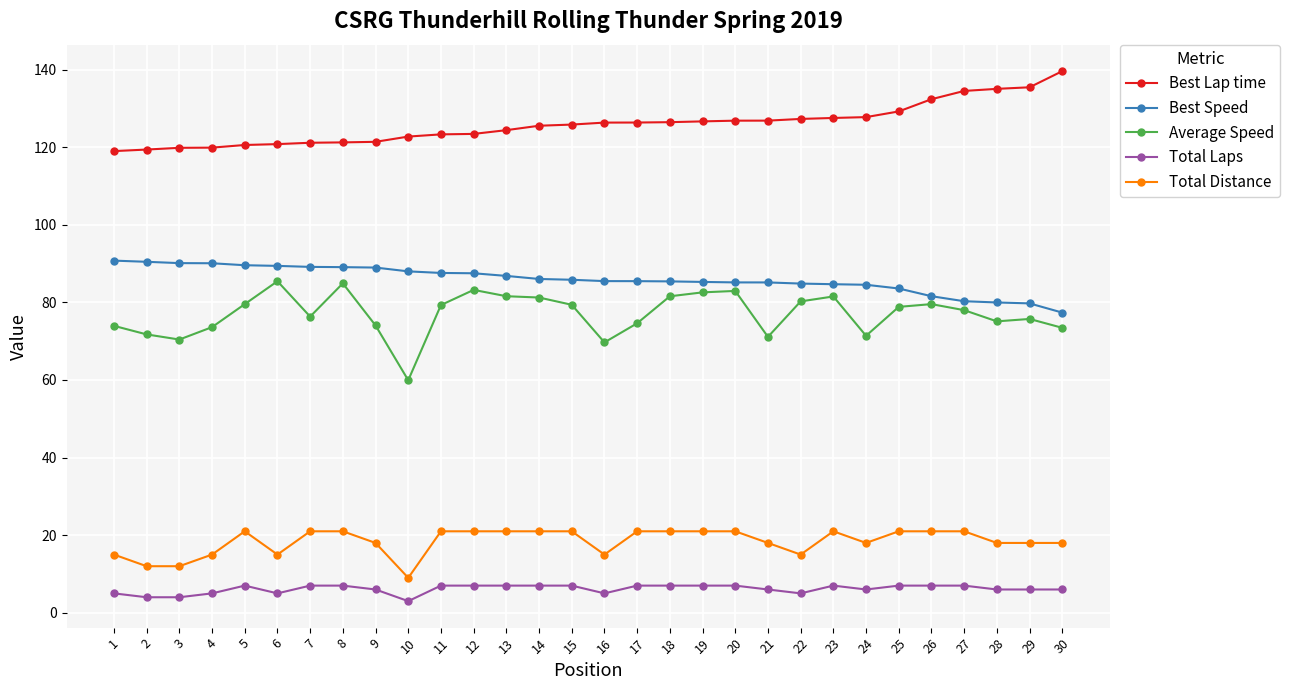

What is the difference between the highest and lowest values at 17?

119.4